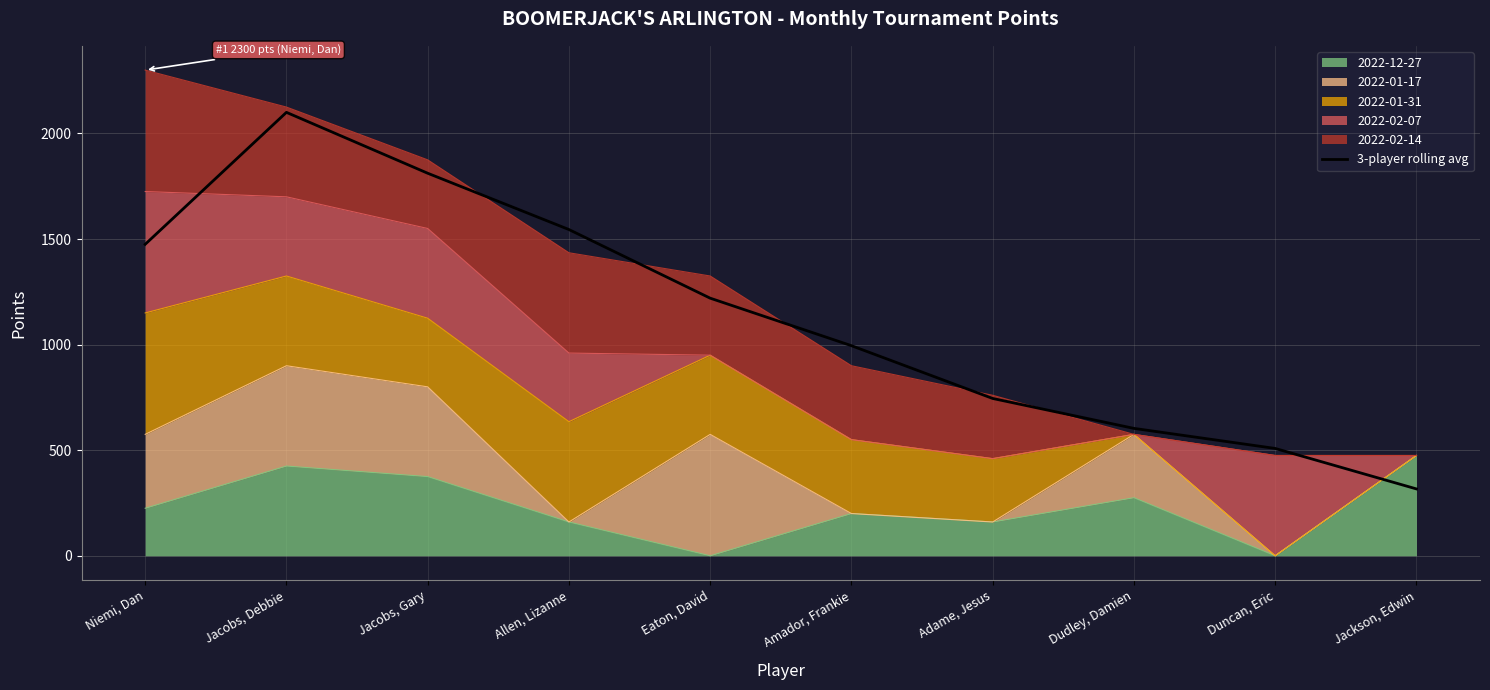

Is it true that the value at Jacobs, Debbie is 1150.9?

False